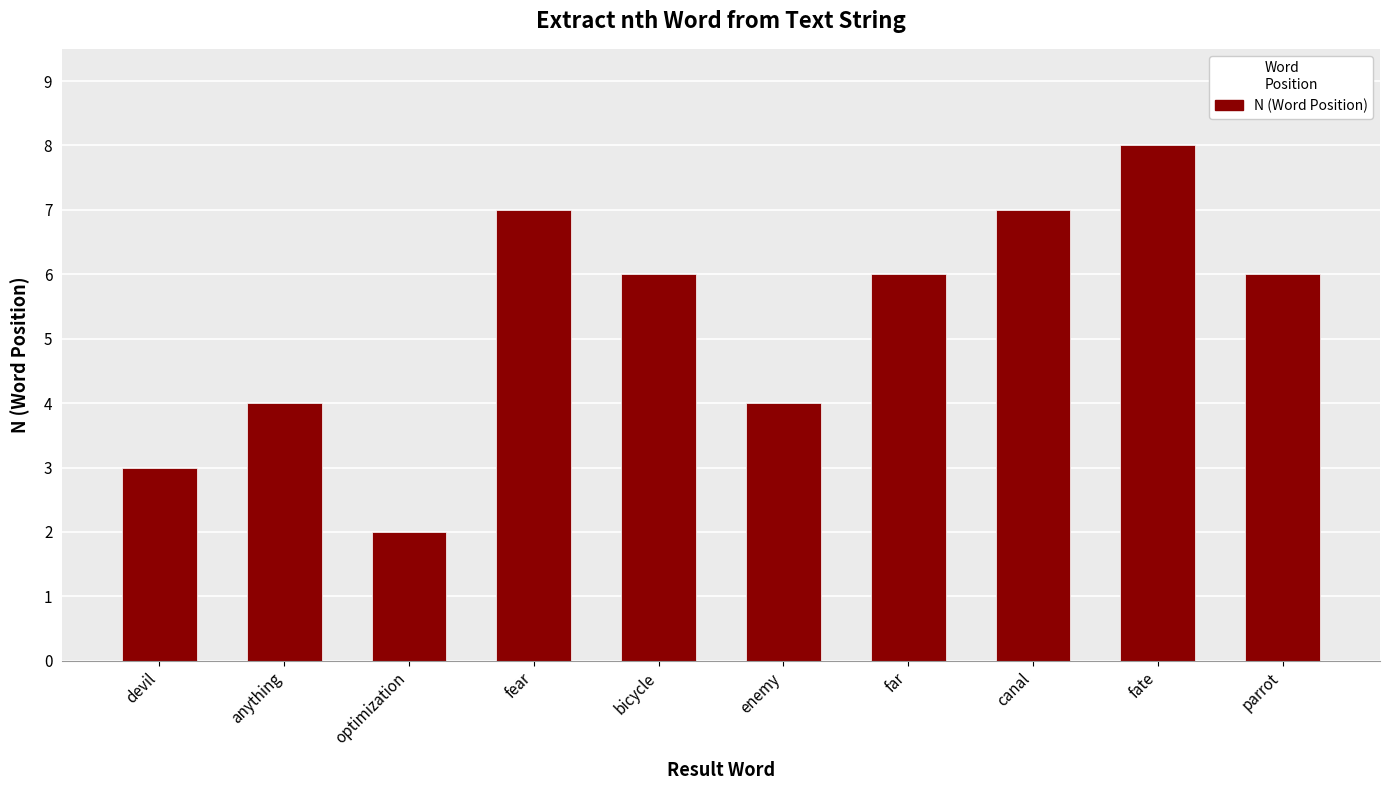

What is the difference between the values at fate and optimization?

6